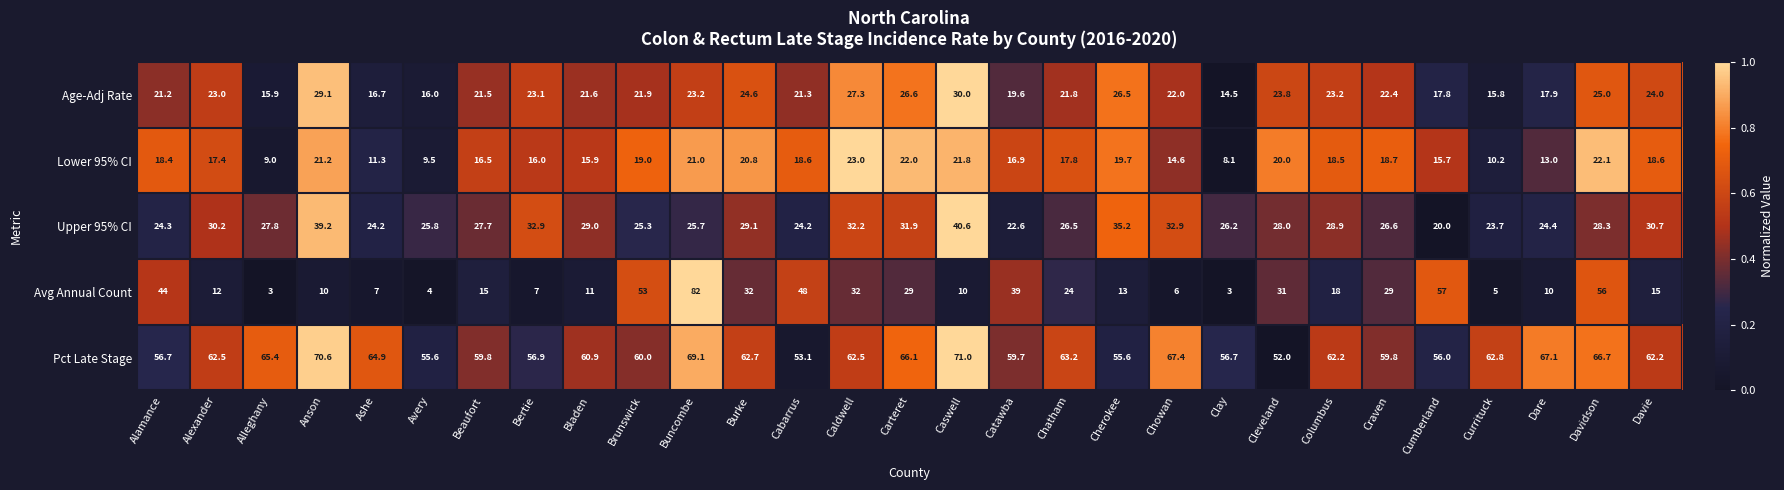

Count the number of categories in the chart.

29